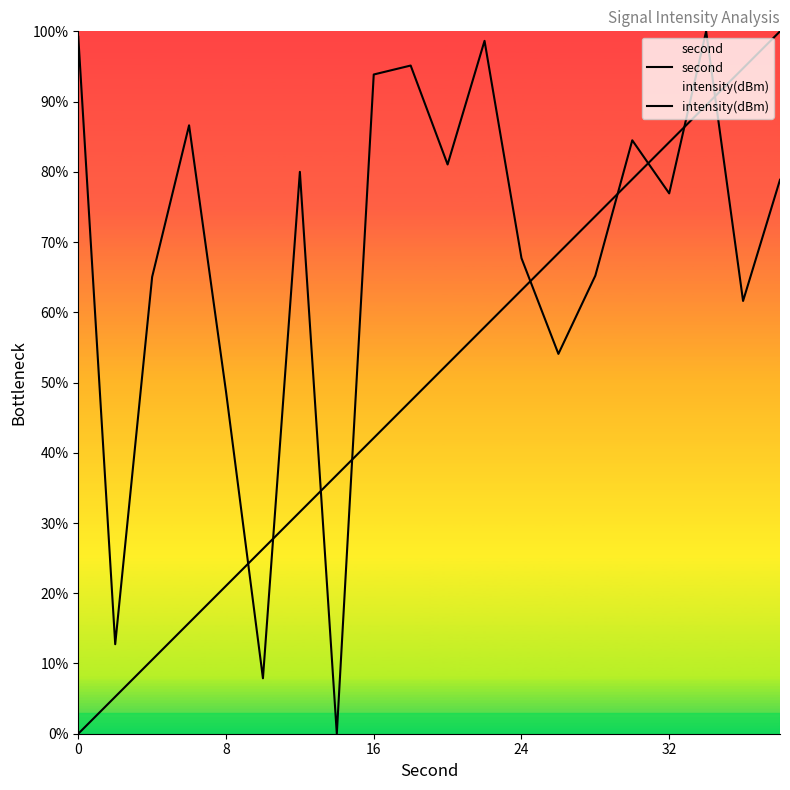

At how many categories does at least one series exceed 71?

13